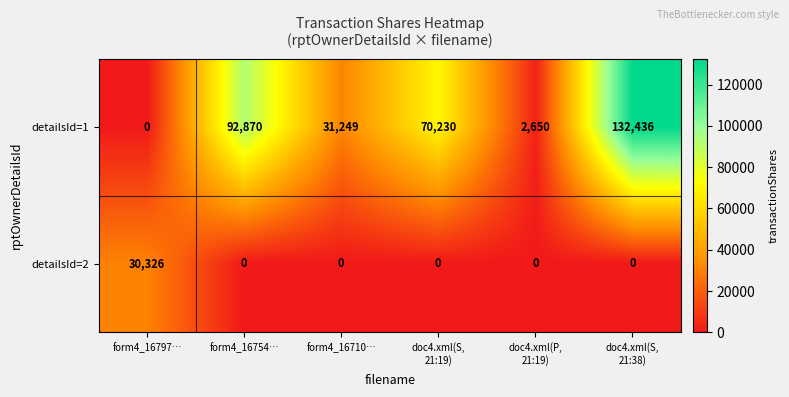

At which label does detailsId=1 first exceed 70230?

form4_16754…